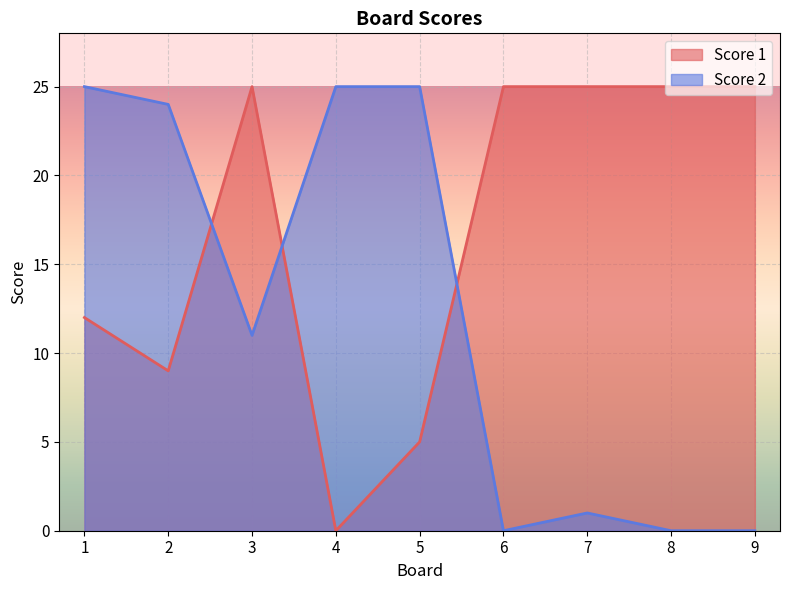

Reading left to right, list all the values displayed in this chart.

Score 1: 12	9	25	0	5	25	25	25	25
Score 2: 25	24	11	25	25	0	1	0	0